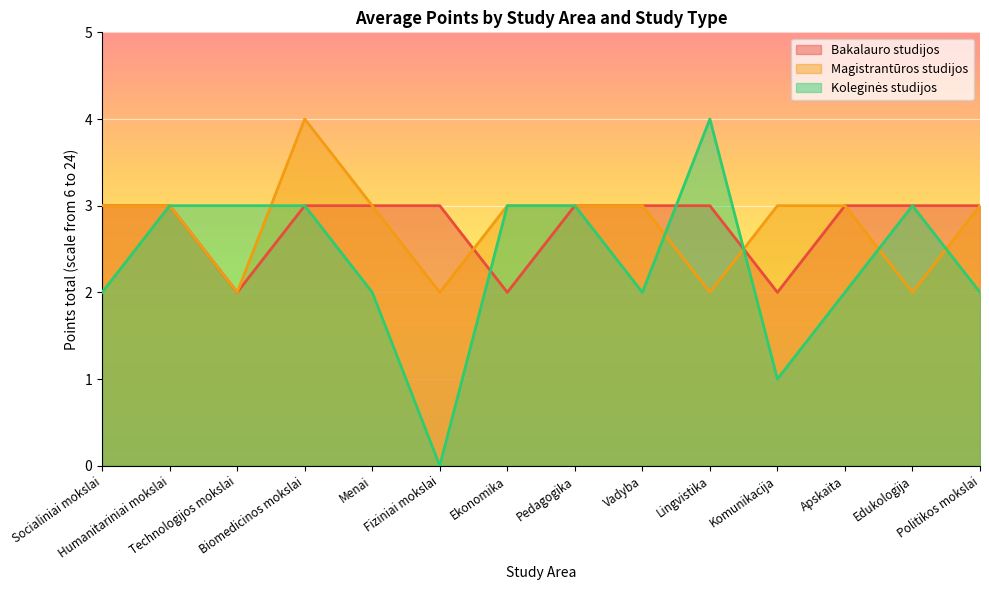

Is the value of Koleginės studijos at Socialiniai mokslai greater than the value of Bakalauro studijos at Socialiniai mokslai?

No